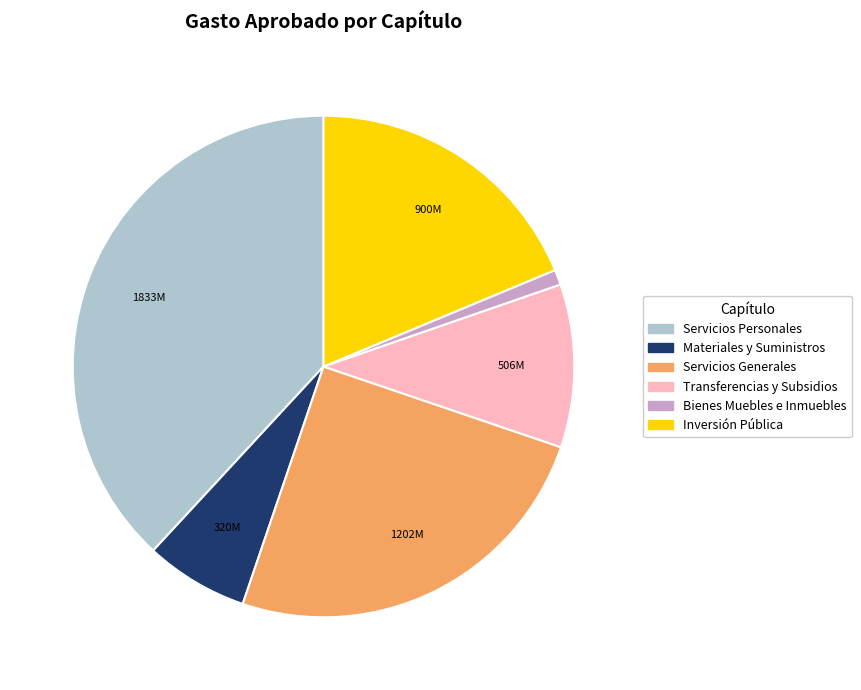

Combined, do Materiales y Suministros and Inversión Pública account for over 50%?

No